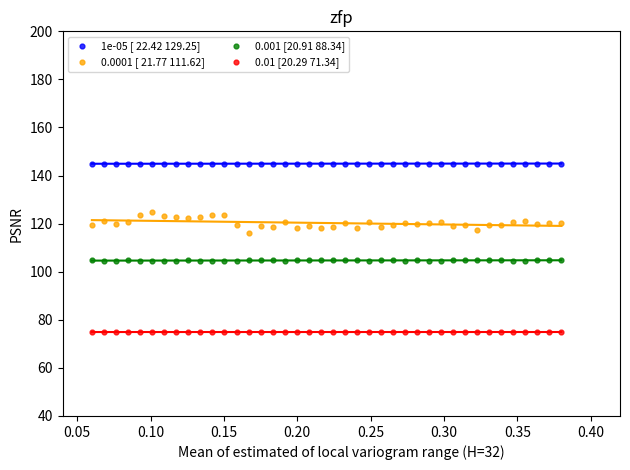

Which series has the largest Y range (max minus min)?

0.0001 [ 21.77 111.62]